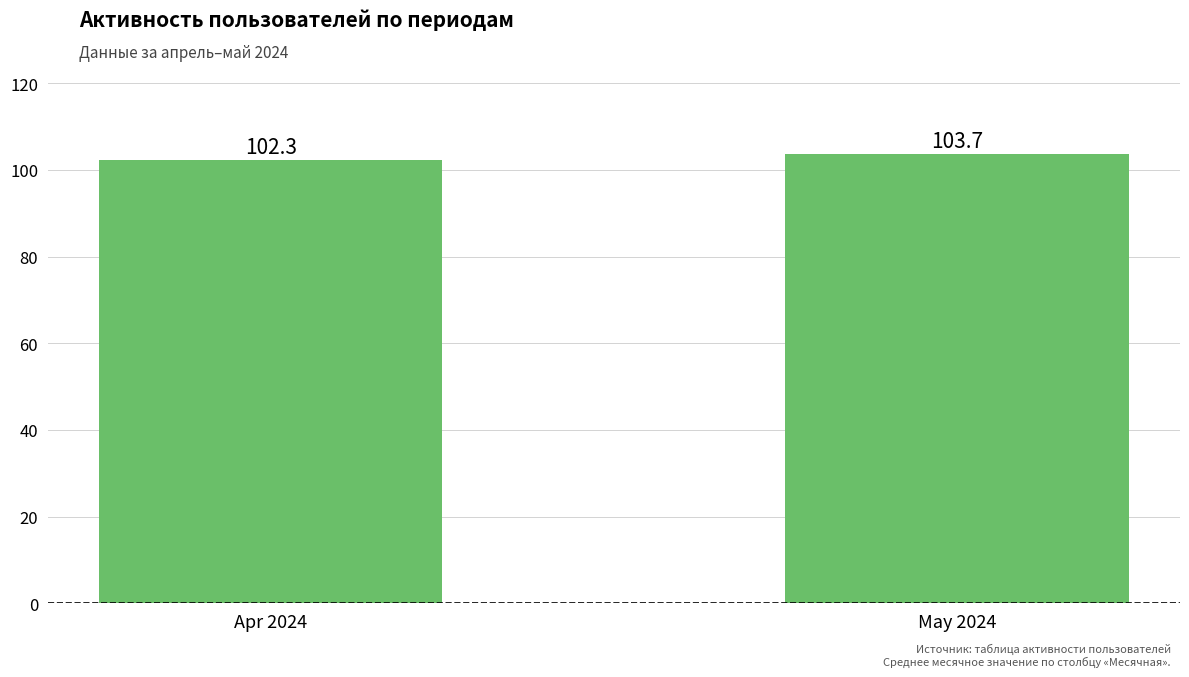

Rank the categories by value from highest to lowest.

May 2024, Apr 2024